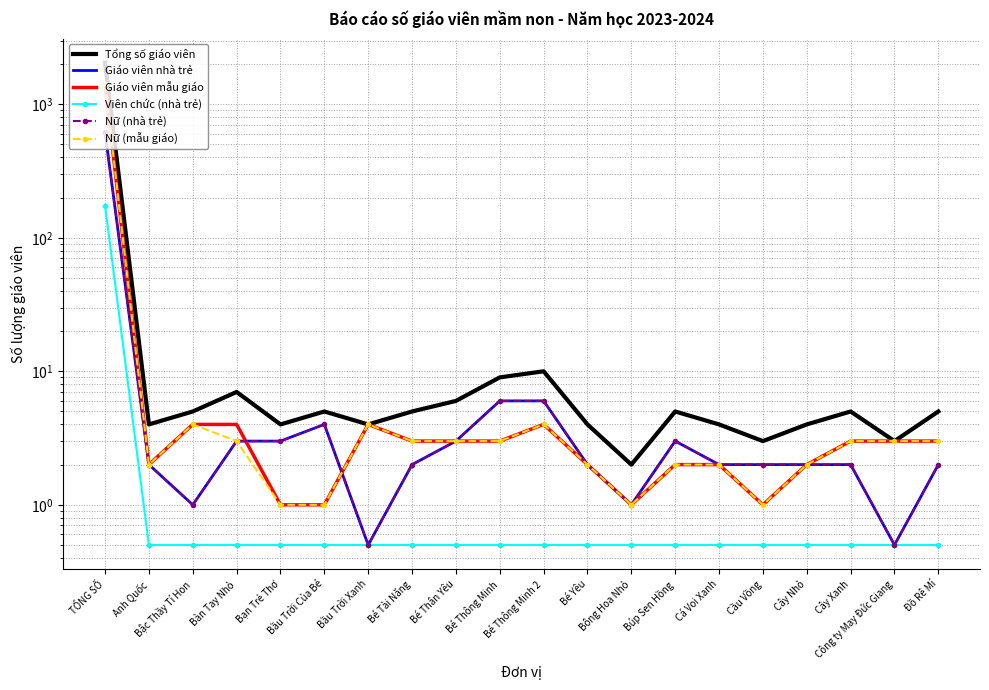

Is this an area chart (filled region under the line)?

No